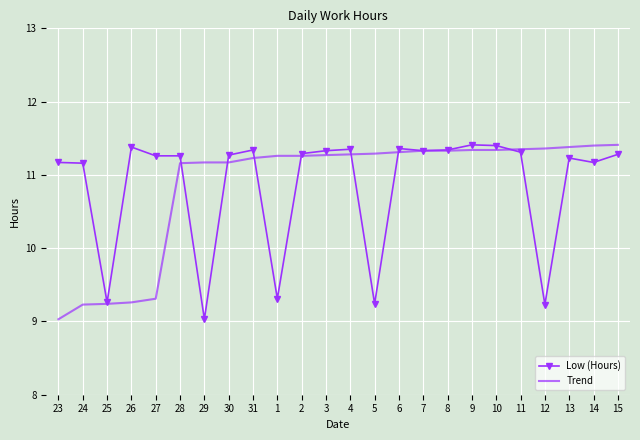

The Trend series shows 4.6 at 28. True or false?

False